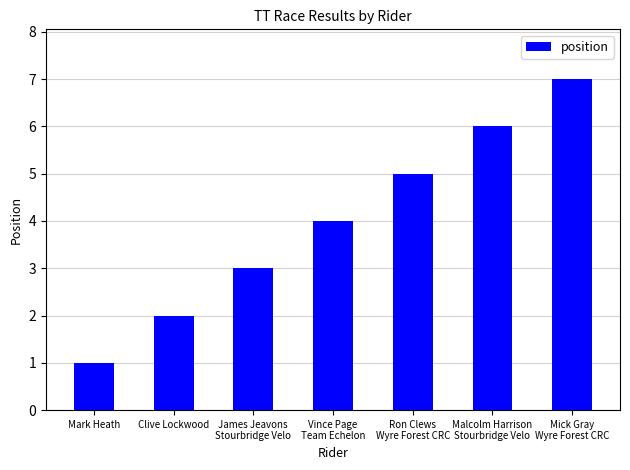

List the labels in order of value, largest first.

Mick Gray
Wyre Forest CRC, Malcolm Harrison
Stourbridge Velo, Ron Clews
Wyre Forest CRC, Vince Page
Team Echelon, James Jeavons
Stourbridge Velo, Clive Lockwood, Mark Heath